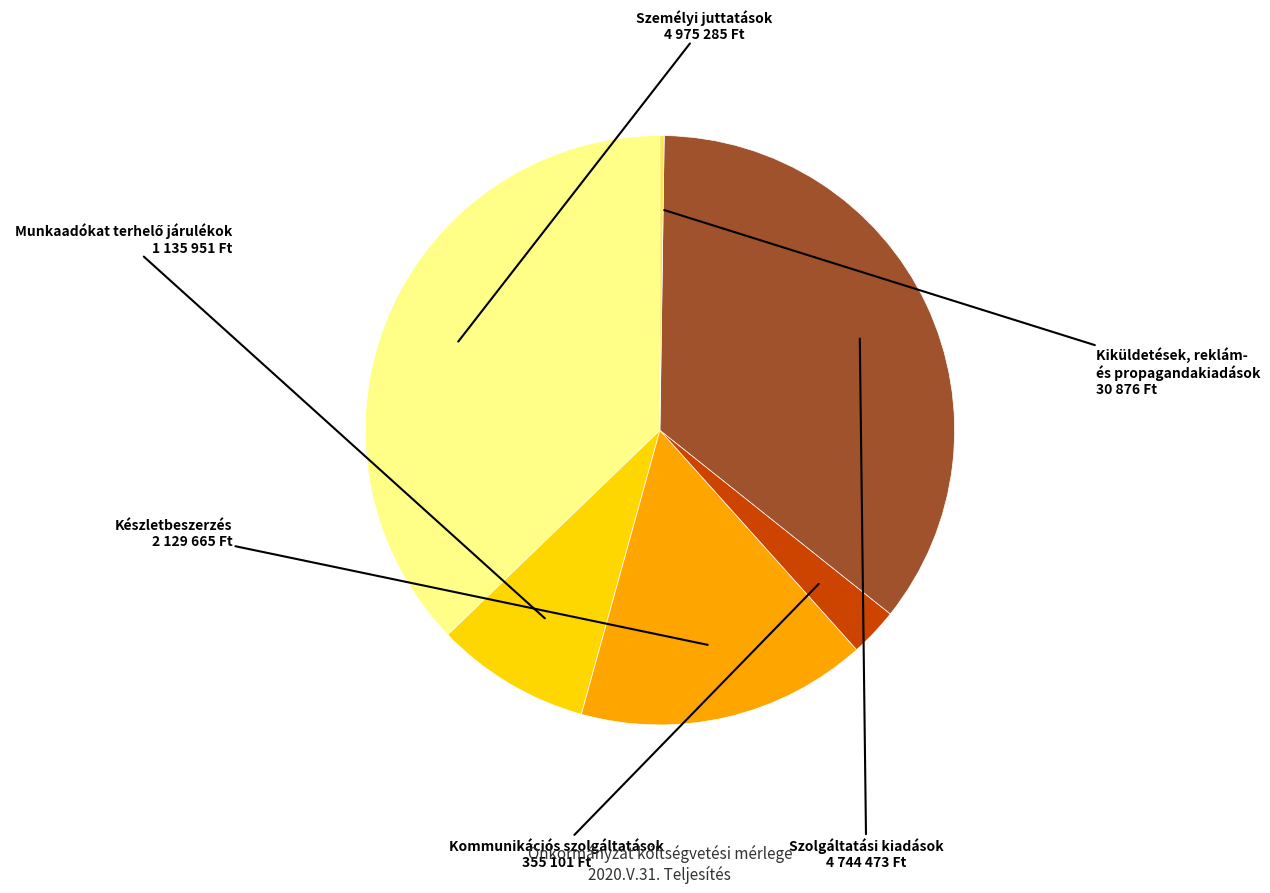

Is it true that Készletbeszerzés is 16% of the pie?

True